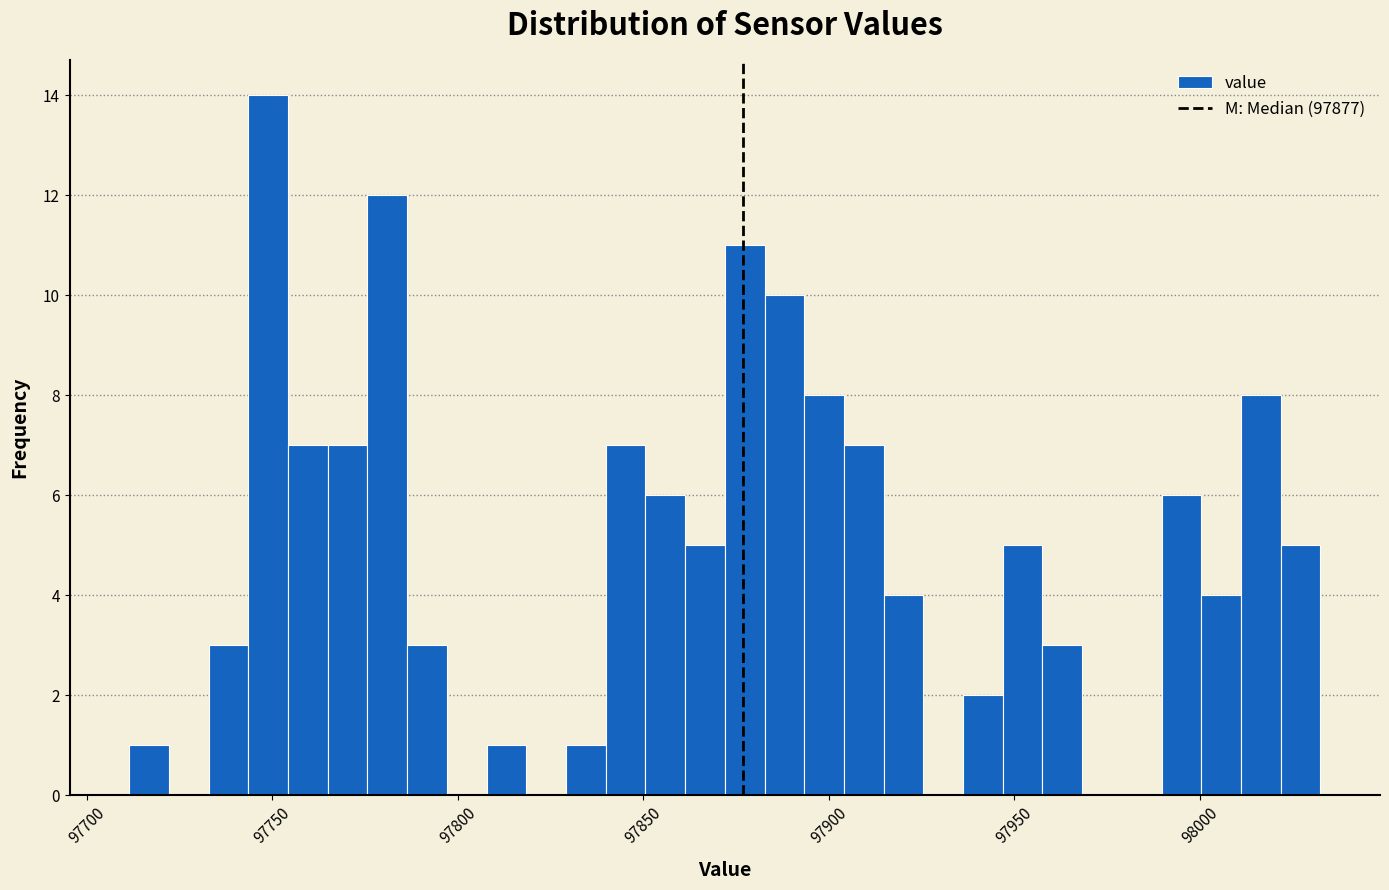

Around what value on the x-axis is the tallest bar? Give the approximate position of its centre, as read against the axis.

97750